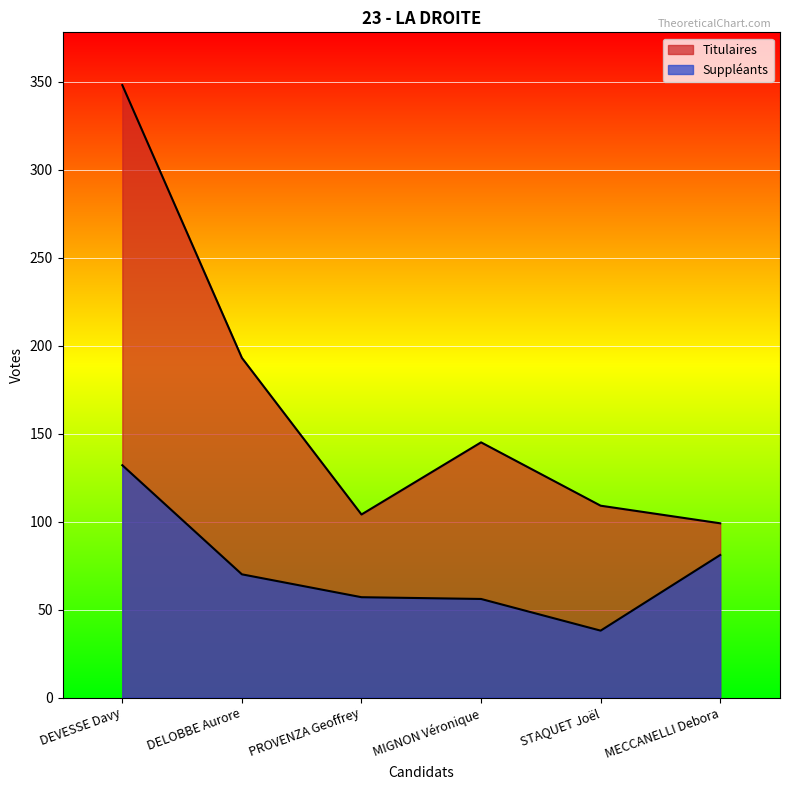

The Titulaires series shows 218 at DEVESSE Davy. True or false?

False